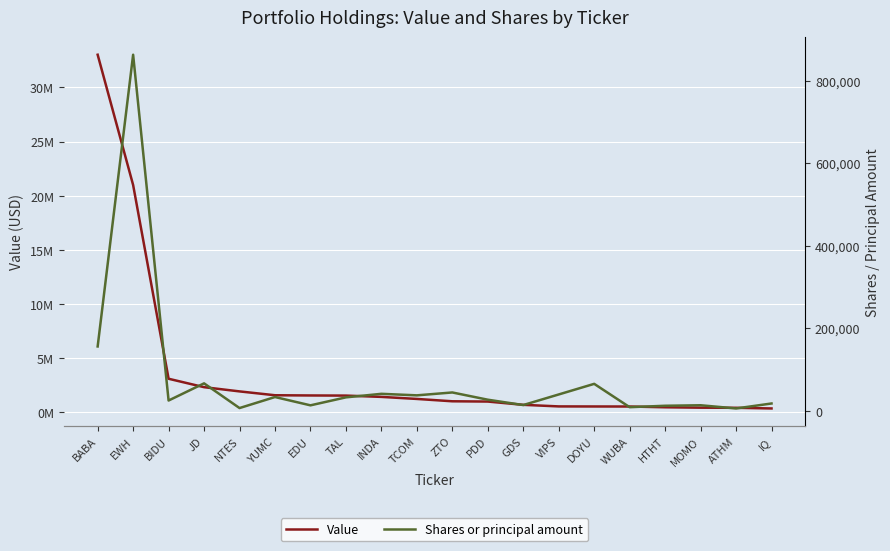

Reading left to right, what are all the values shown in this chart?

Value: 33008000	20987000	3109000	2332000	1942000	1587000	1567000	1555000	1435000	1246000	1030000	1005000	703000	557000	551000	547000	477000	440000	429000	368000
Shares or principal amount: 155627	862611	24599	66195	6332	33051	12921	32262	40835	37140	44122	26574	13624	39293	65000	8446	11900	13128	5361	17424